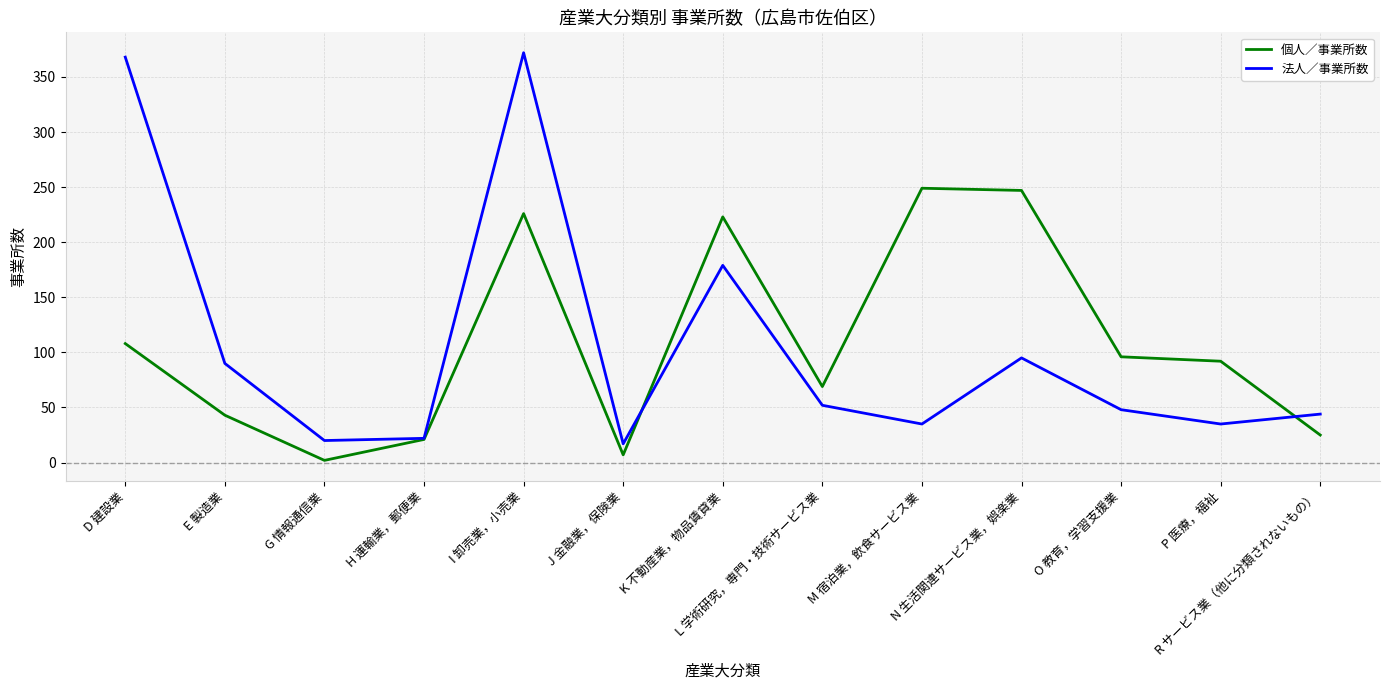

What is the greatest value displayed?

372